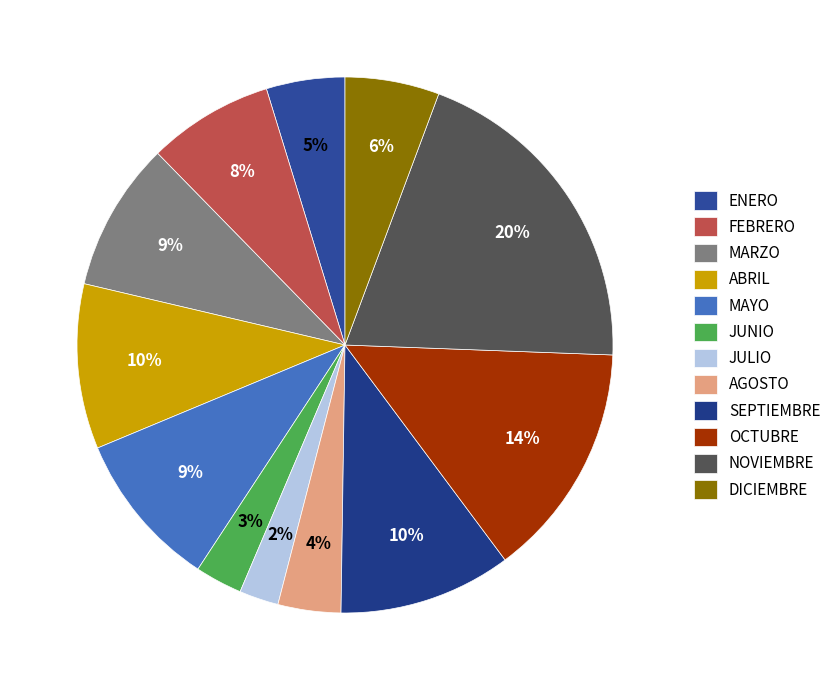

Rank the categories by value from lowest to highest.

JULIO, JUNIO, AGOSTO, ENERO, DICIEMBRE, FEBRERO, MARZO, MAYO, ABRIL, SEPTIEMBRE, OCTUBRE, NOVIEMBRE